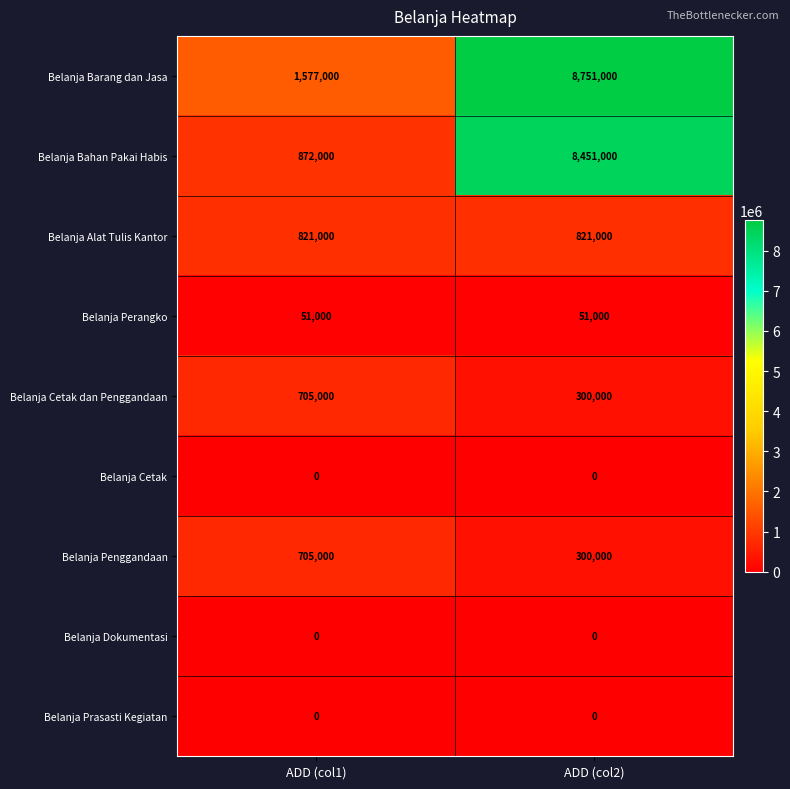

The Belanja Bahan Pakai Habis series shows 13628349 at ADD (col2). True or false?

False